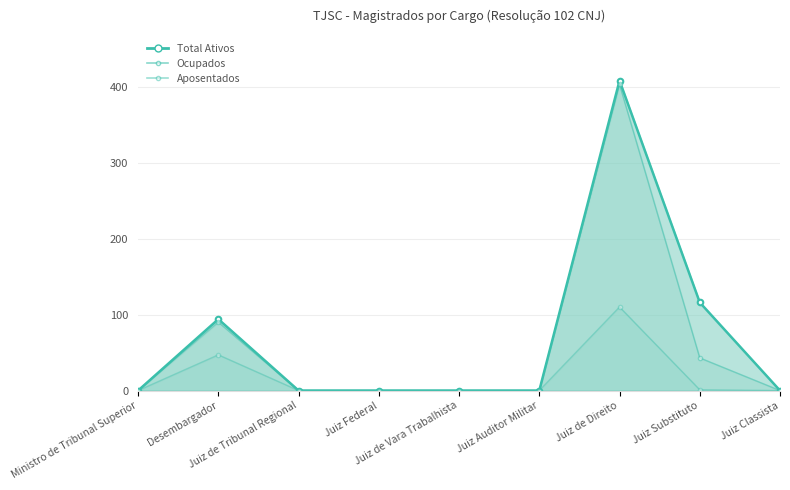

At which label is Aposentados closest to 55?

Desembargador